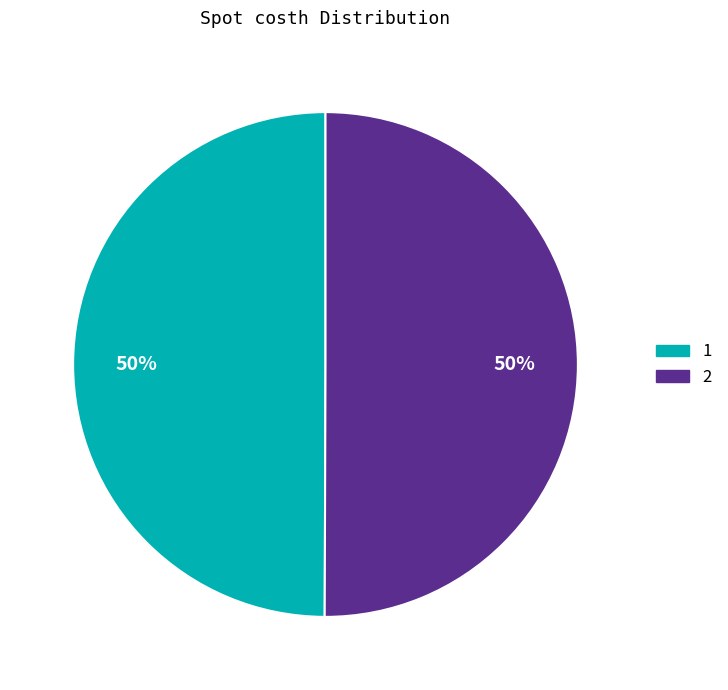

Is it true that 2 is 50% of the pie?

True